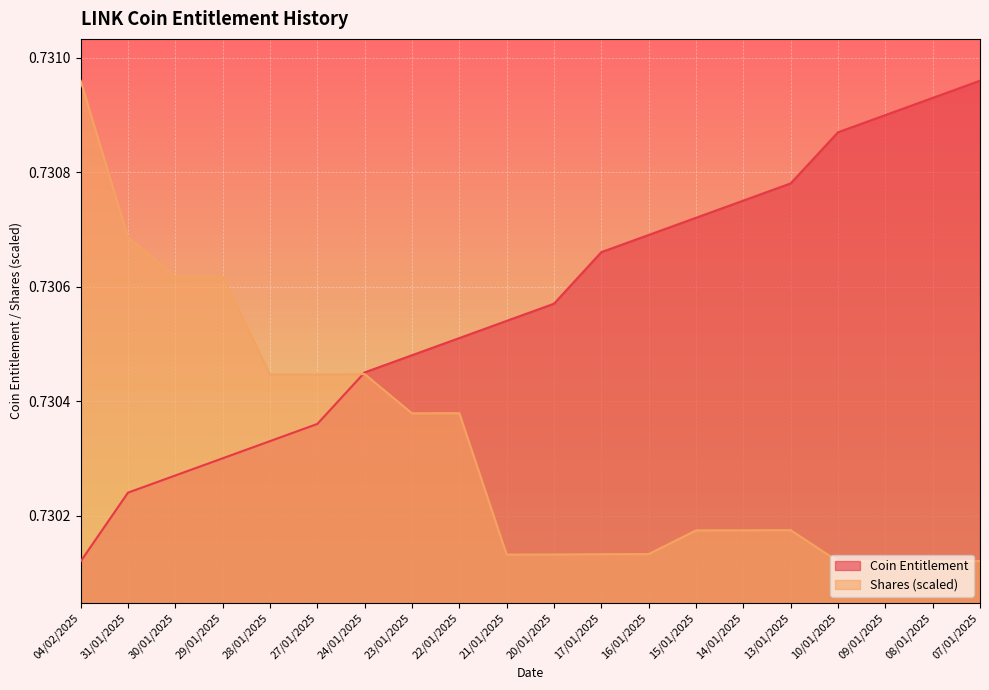

At which category does the chart reach its peak across all series?

07/01/2025